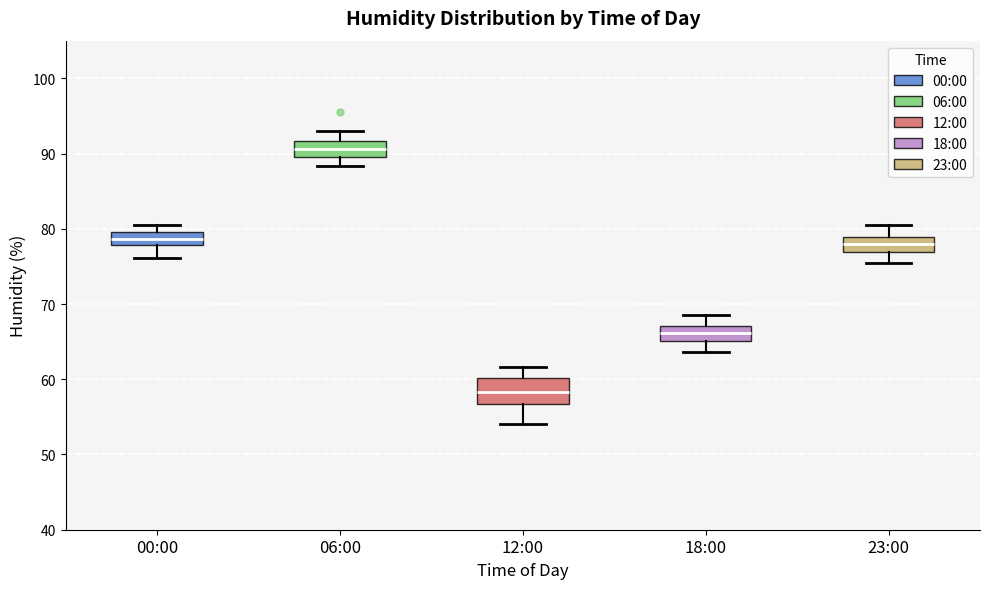

Reading left to right, read every box against the y-axis: the position of its median line, the range the box covers, and the ends of its whiskers. The values are not printed on the chart, so give them approximately, as read against the axis.

00:00: median 79, box 78 to 80, whiskers 76 to 81
06:00: median 91, box 90 to 92, whiskers 88 to 93
12:00: median 58, box 57 to 60, whiskers 54 to 62
18:00: median 66, box 65 to 67, whiskers 64 to 69
23:00: median 78, box 77 to 79, whiskers 76 to 81